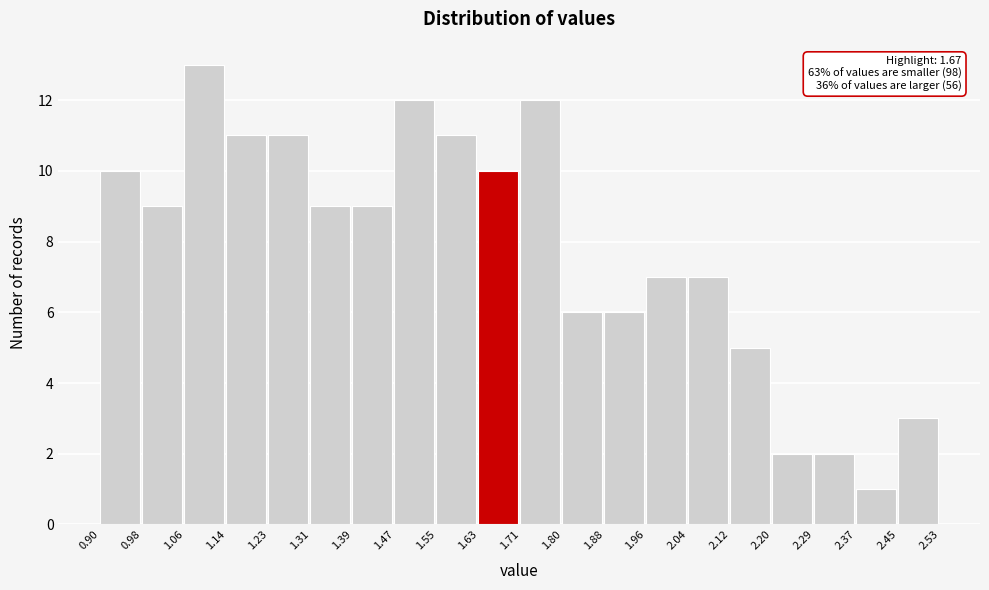

Which range on the x-axis has the tallest bar?

1.06 to 1.14